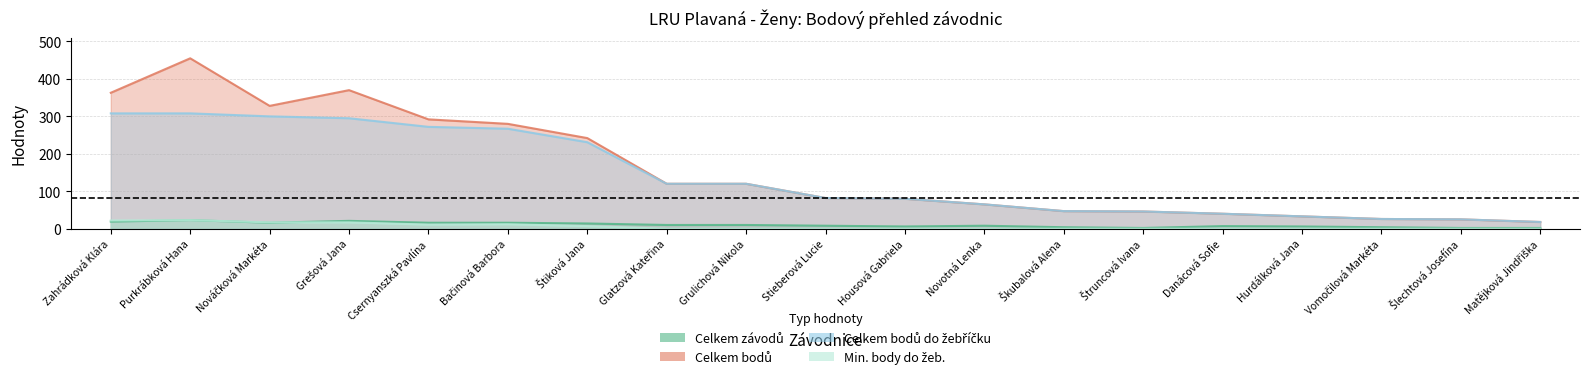

True or false: Celkem bodů has more than 2 interior local peaks.

False